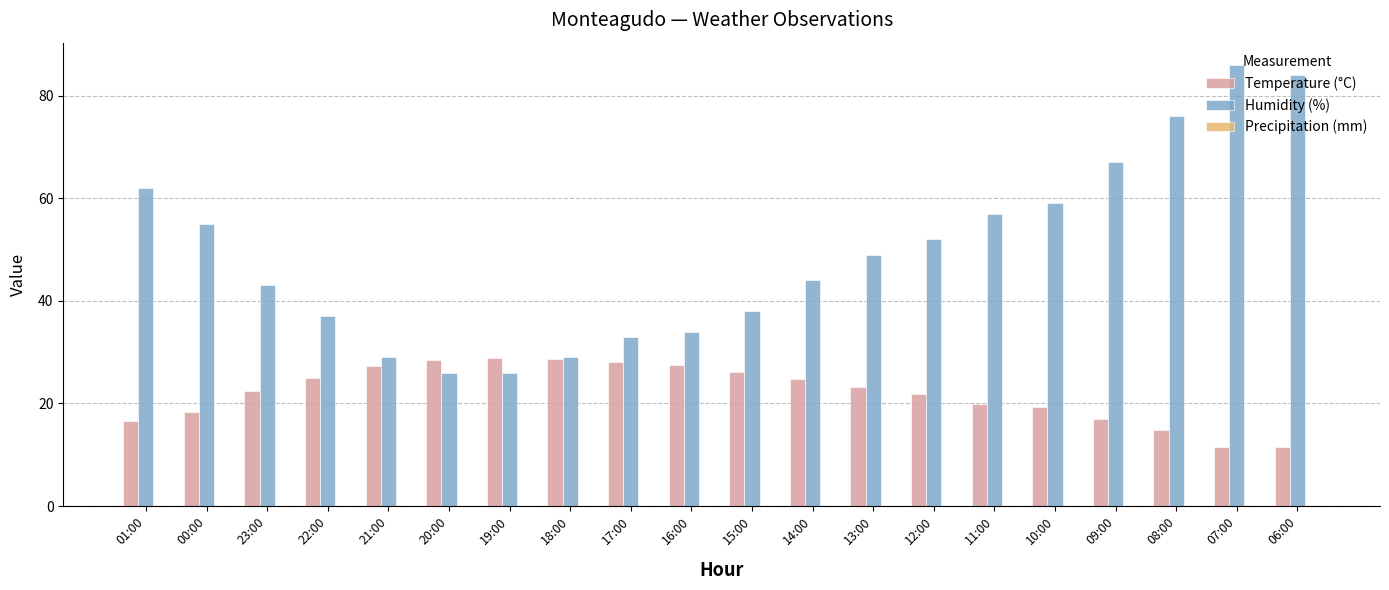

Which category has the highest value across all series?

07:00